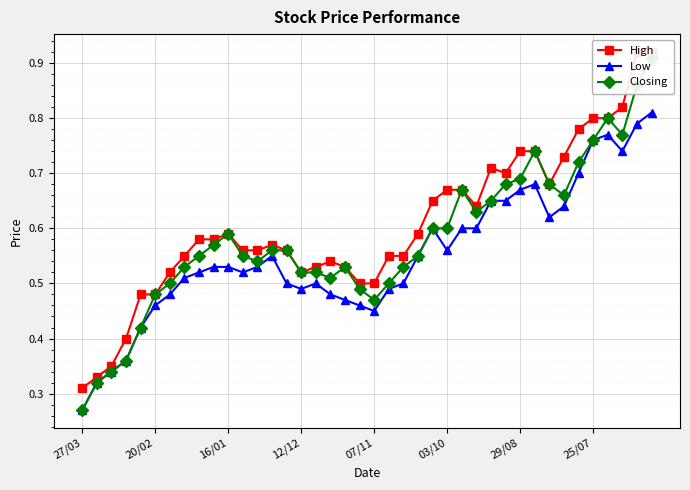

At which category does Low reach its first local peak?

13